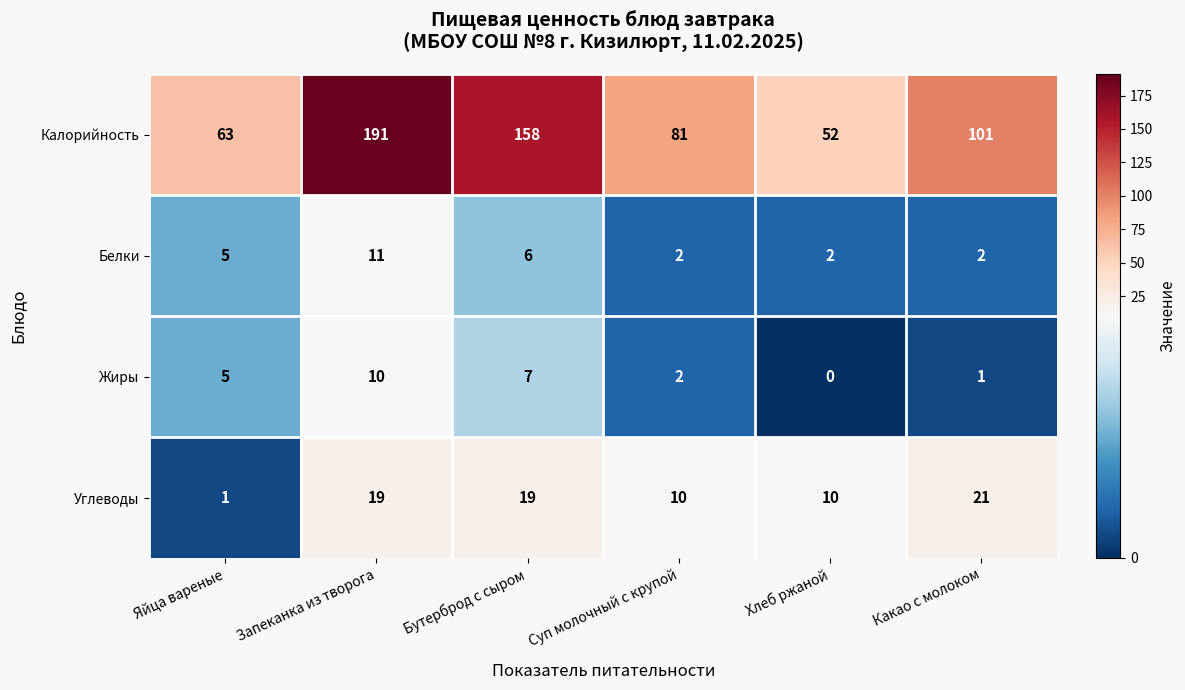

How many series are shown in this chart?

4